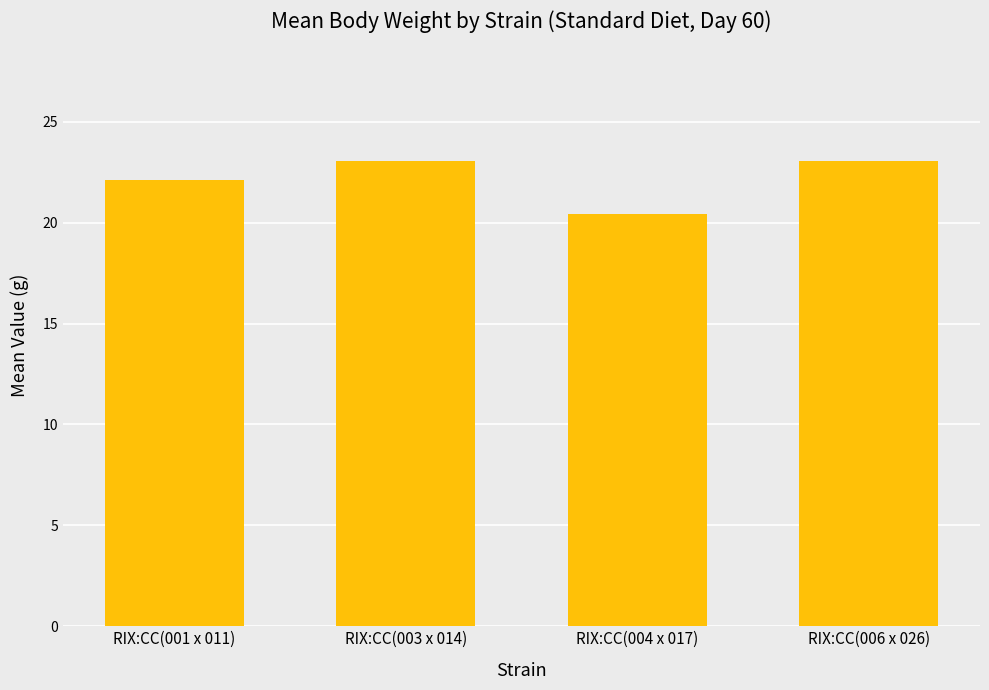

What position from the left is RIX:CC(001 x 011)?

1